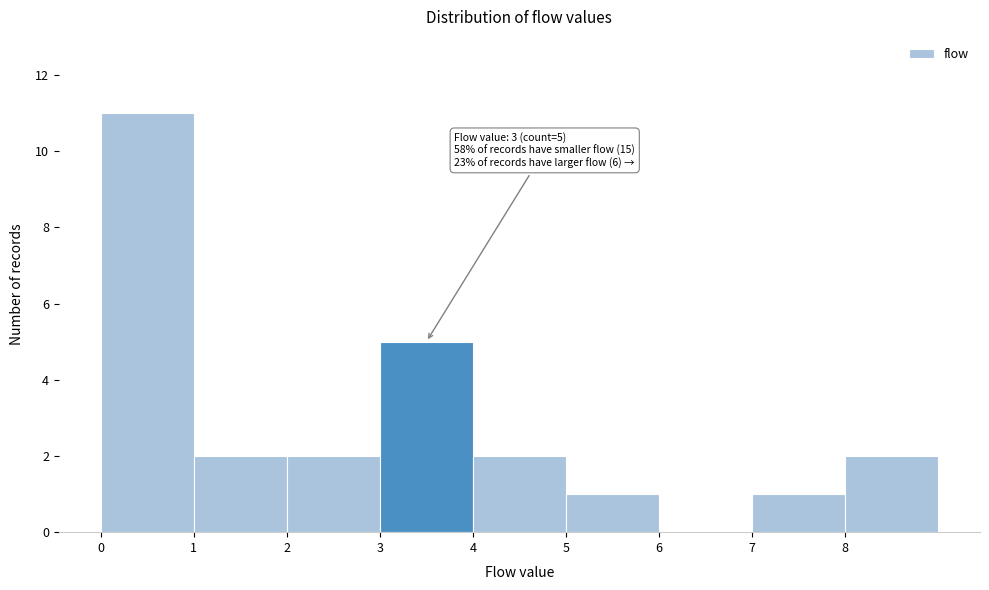

Over which range of the x-axis is the bar tallest?

0 to 1